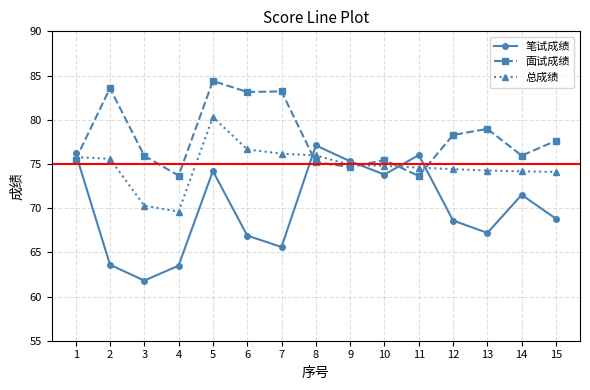

What is the total value across all series at 2?

222.7